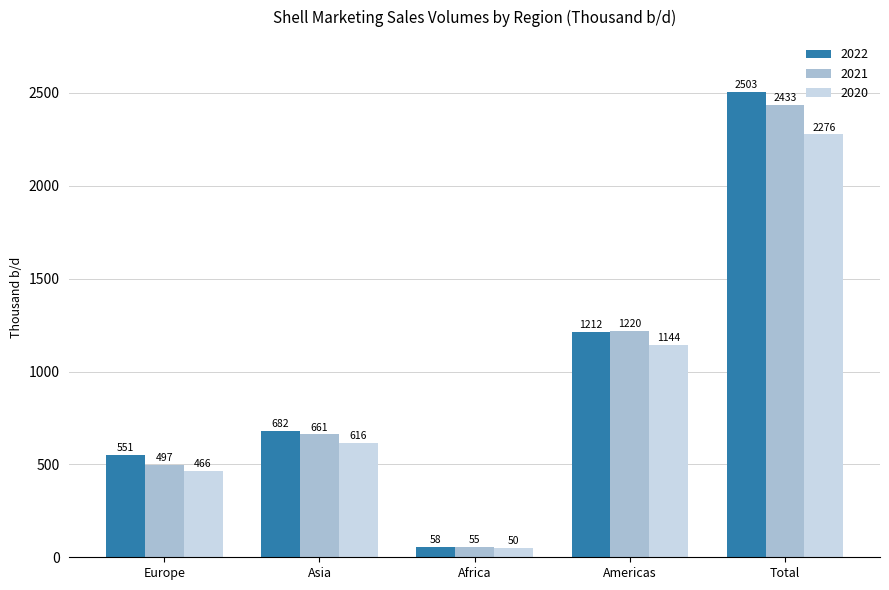

What is the spread (max minus min) of values at Africa?

8